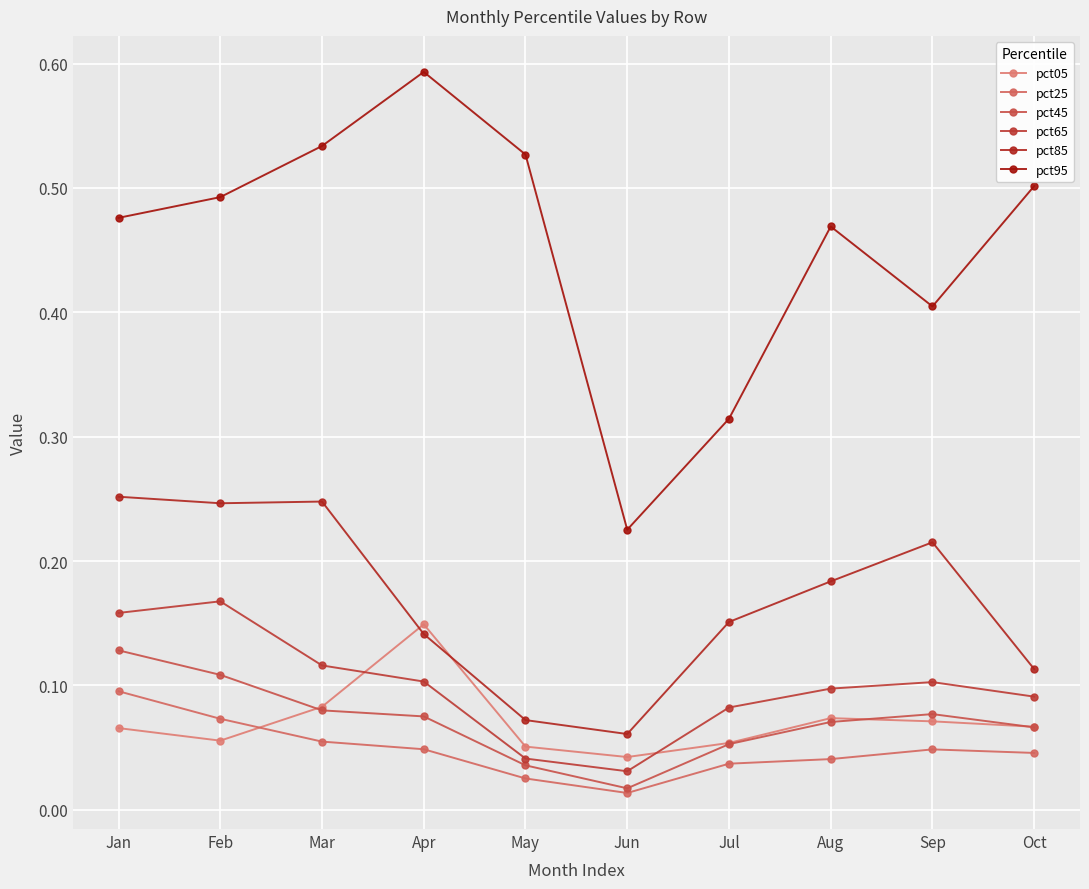

True or false: pct85 and pct25 cross at least once.

False